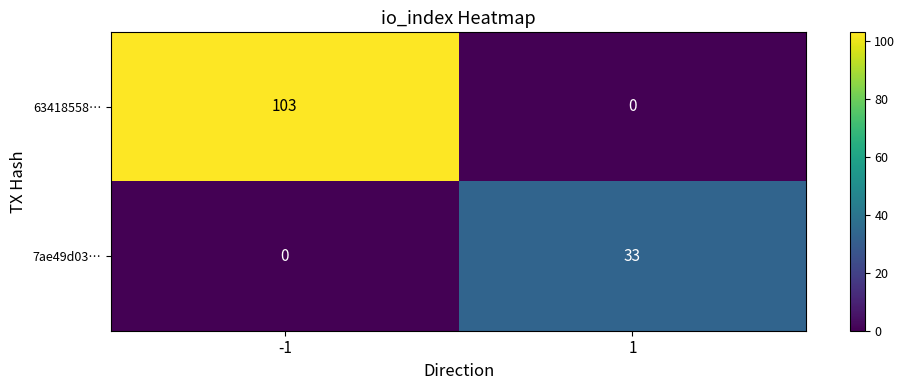

Count the number of data series in this chart.

2